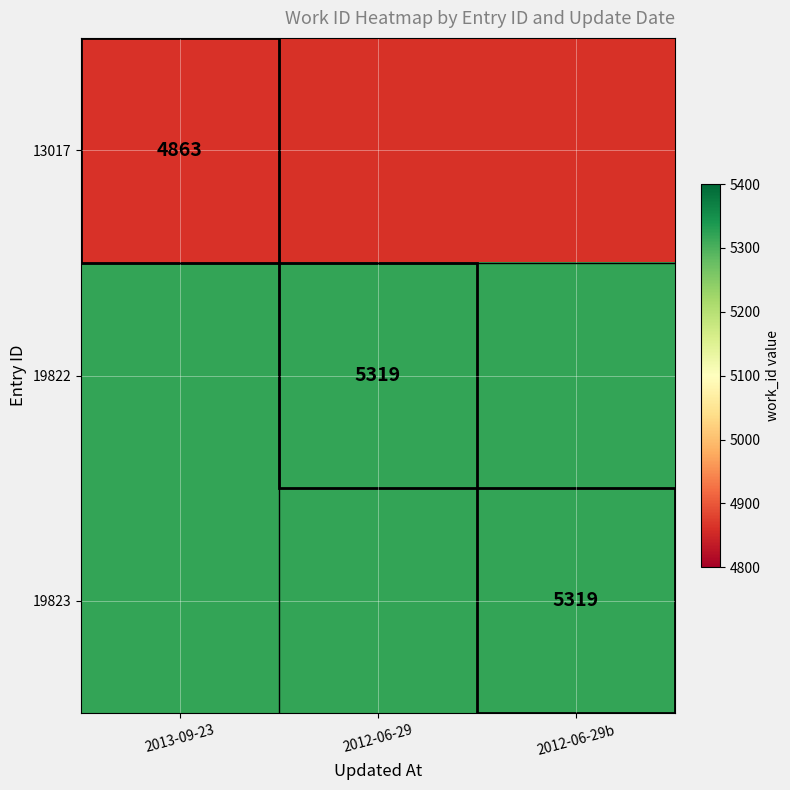

Is it true that 13017 equals 1328 at 2013-09-23?

False